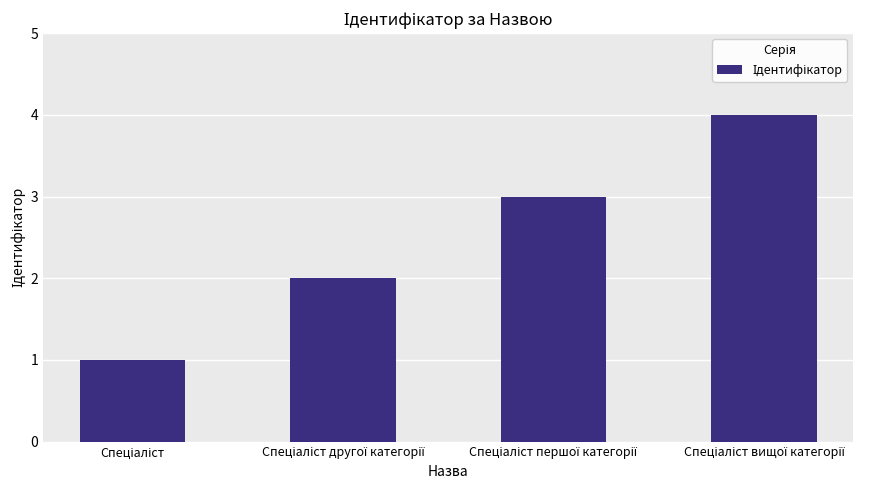

What is the difference between the maximum and minimum values?

3